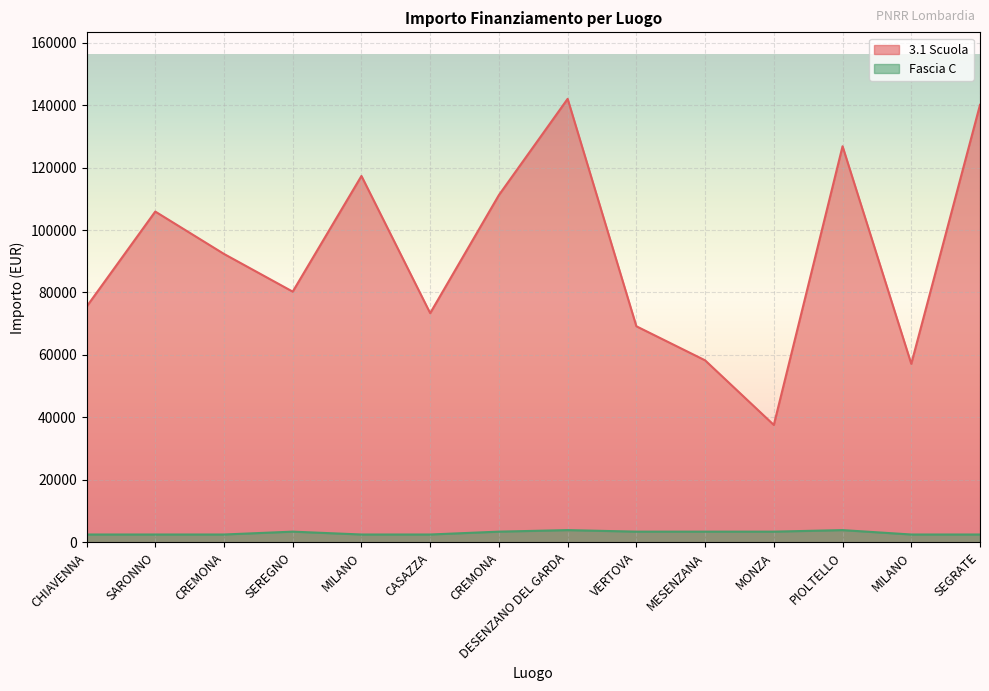

Does the chart display data point markers on the line(s)?

No